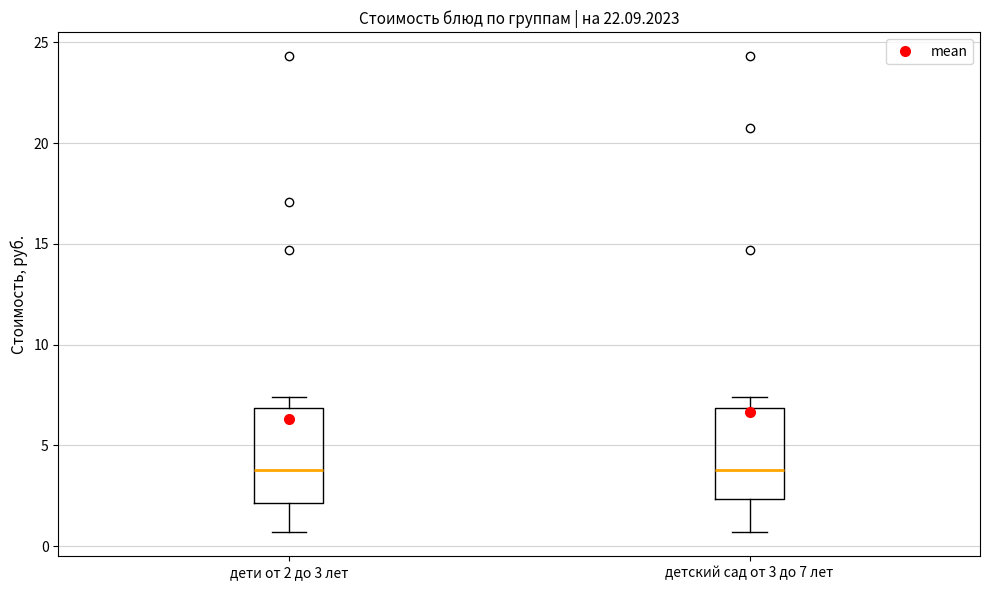

Reading left to right, read every box against the y-axis: the position of its median line, the range the box covers, and the ends of its whiskers. The values are not printed on the chart, so give them approximately, as read against the axis.

дети от 2 до 3 лет: median 4.0, box 2.0 to 7.0, whiskers 0.5 to 7.5
детский сад от 3 до 7 лет: median 4.0, box 2.5 to 7.0, whiskers 0.5 to 7.5